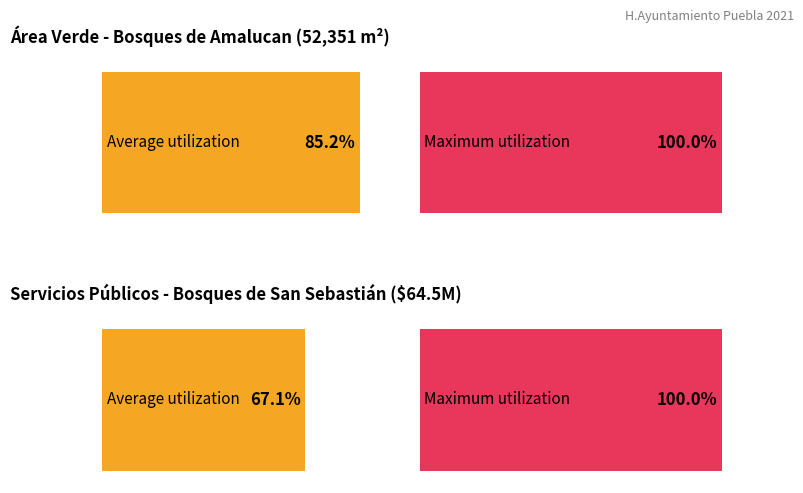

Does the chart contain any negative values?

No